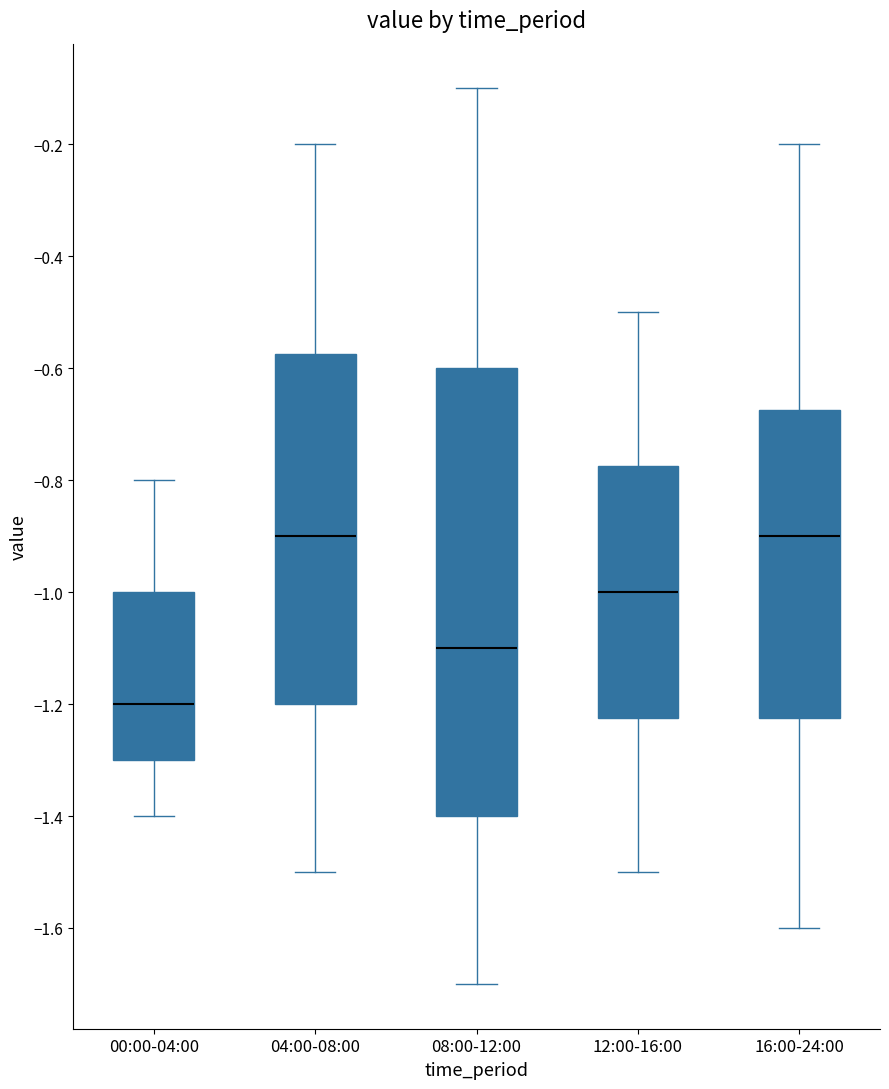

Where does the lower whisker of the box for 04:00-08:00 end on the y-axis? The values are not printed on the chart, so give them approximately, as read against the axis.

-1.50